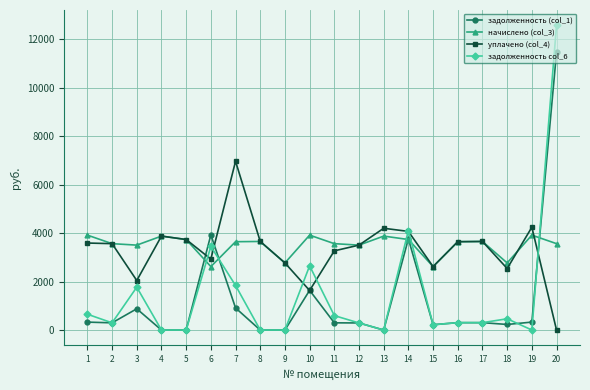

What is the difference between the задолженность col_6 values at 4 and 18?

464.4